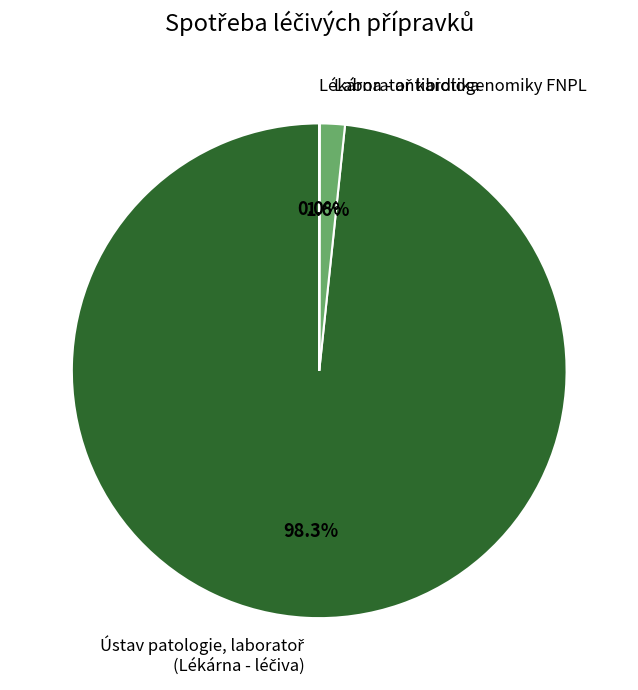

Is there a majority slice in this chart?

Yes